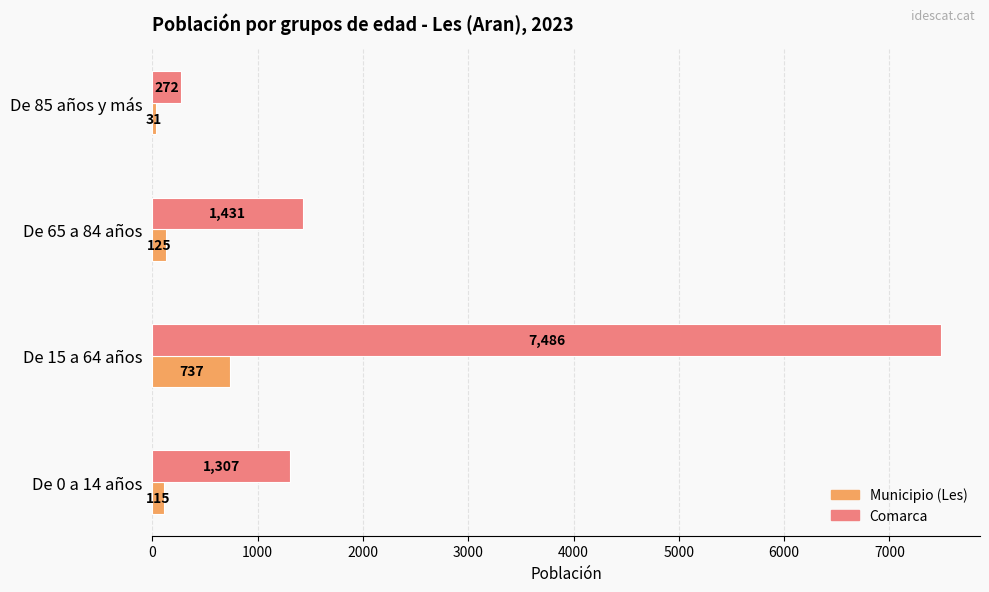

What is the difference between the second highest and second lowest values in the Comarca series?

124